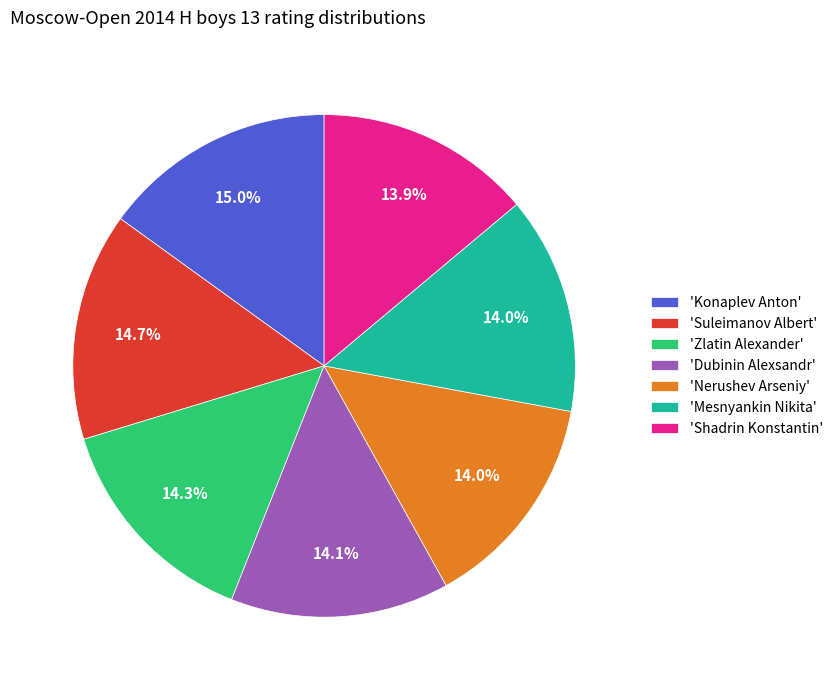

What is the ratio of the value at 'Suleimanov Albert' to the value at 'Zlatin Alexander'?

1.0